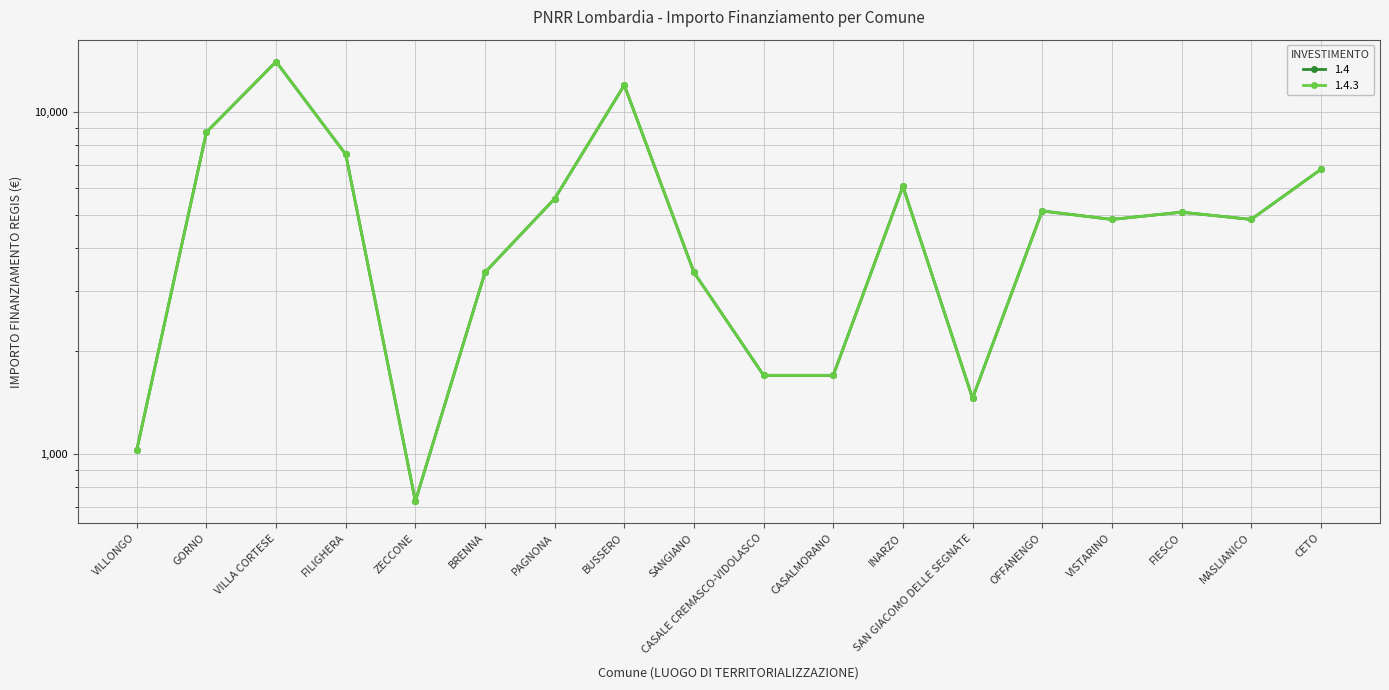

True or false: 1.4.3 and 1.4 cross at least once.

False